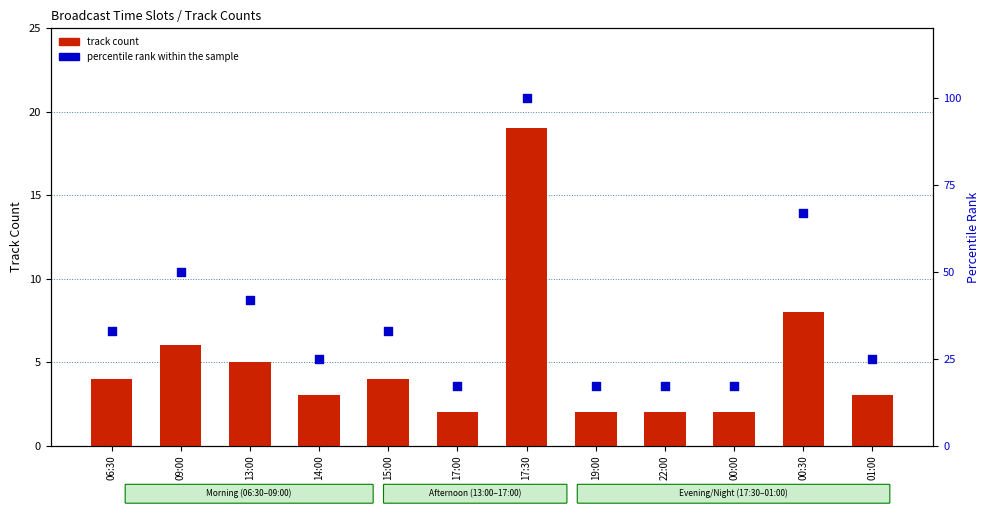

Which series has the widest spread of Y values?

percentile rank within the sample